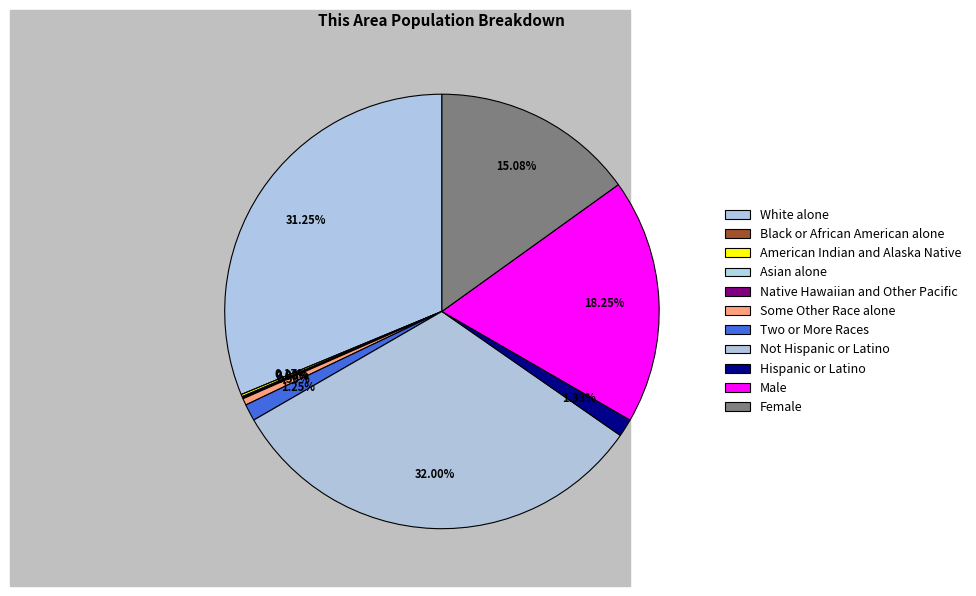

Does Hispanic or Latino represent more than half of the total?

No